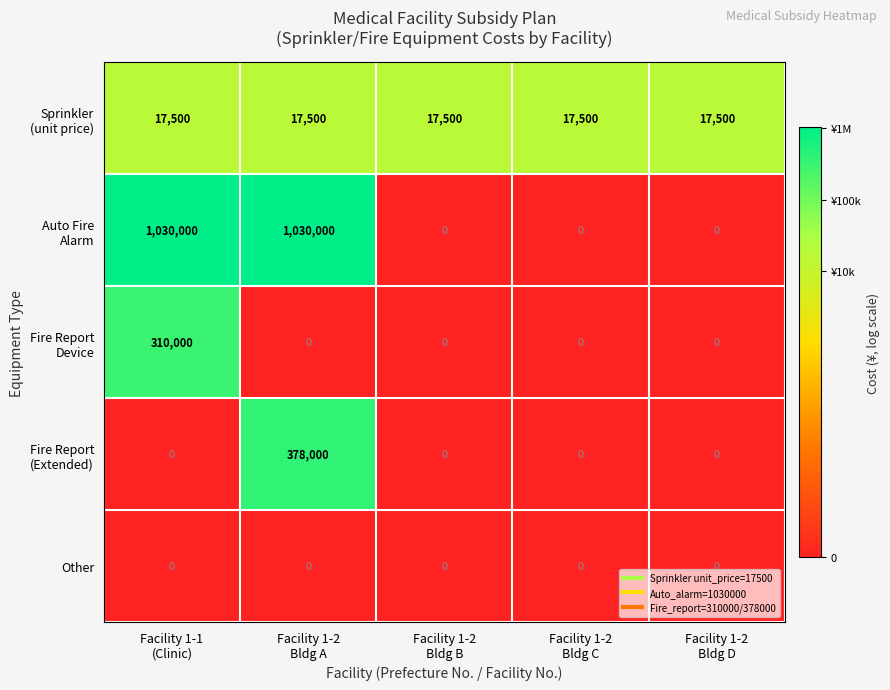

What is the total value across all series at Facility 1-2
Bldg D?

17500